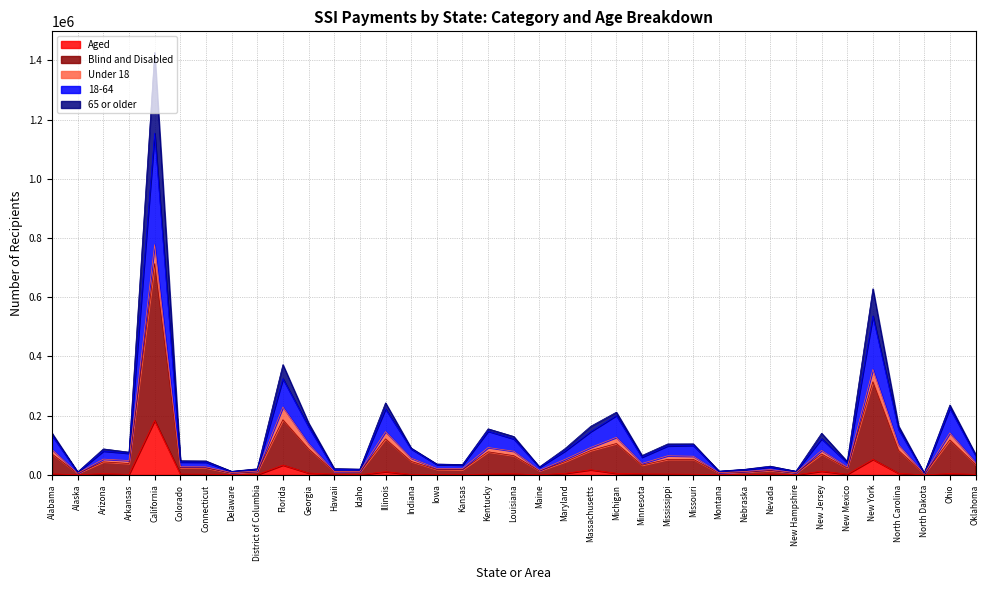

Does the chart display data point markers on the line(s)?

No